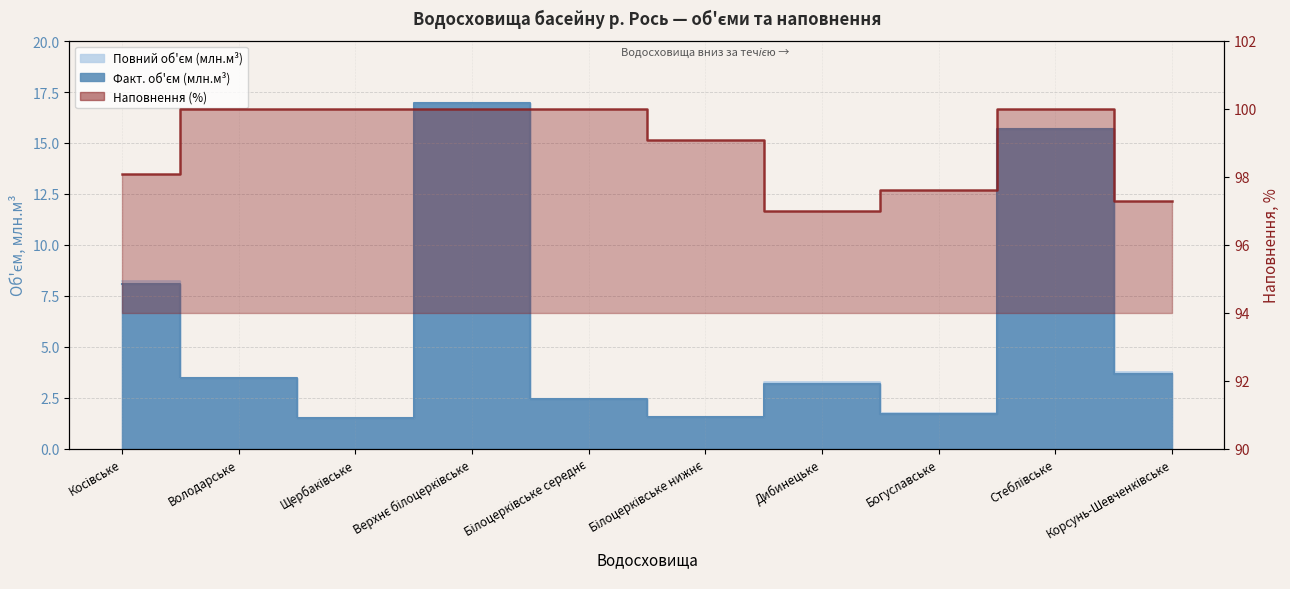

What is the sum of the Наповнення (%) values at Щербаківське and Білоцерківське нижнє?

199.1